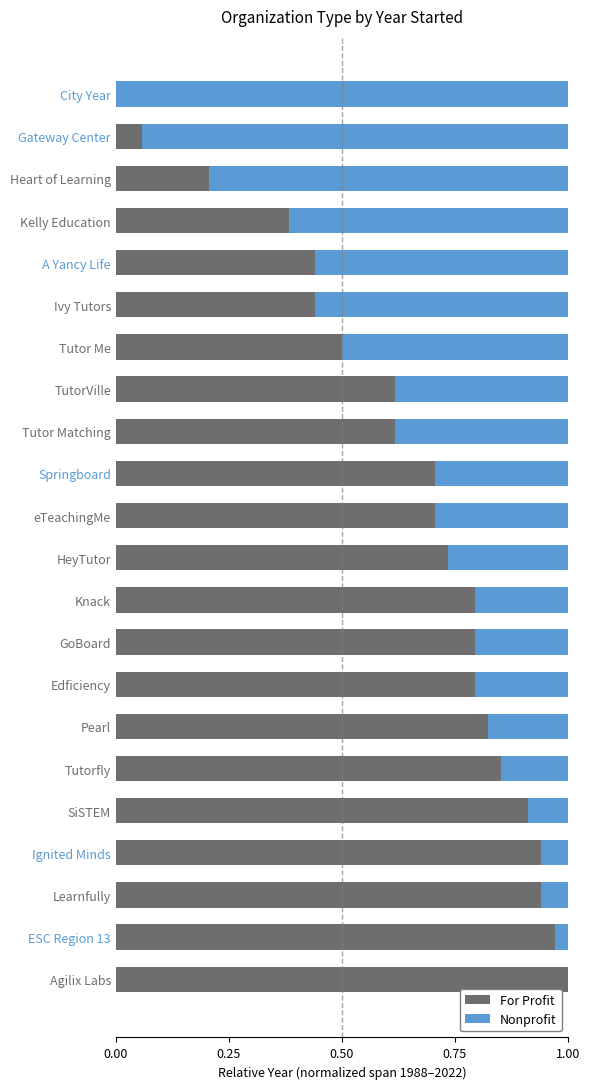

Which series has the widest spread of values?

For Profit